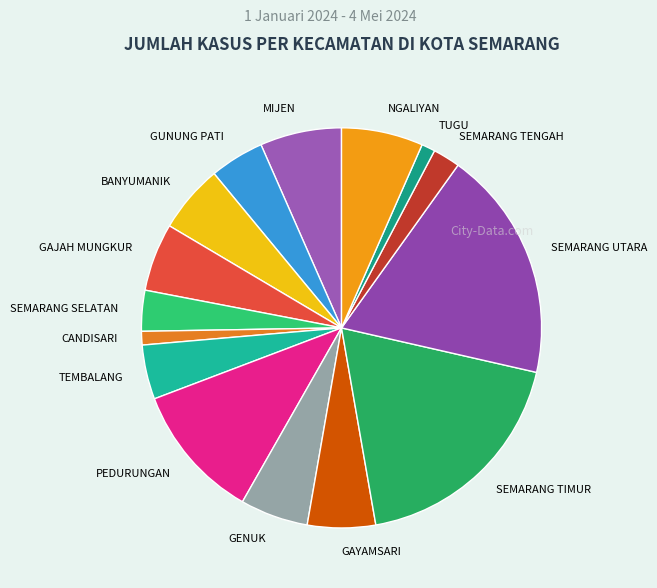

The SEMARANG SELATAN slice represents 3% of the pie. True or false?

True